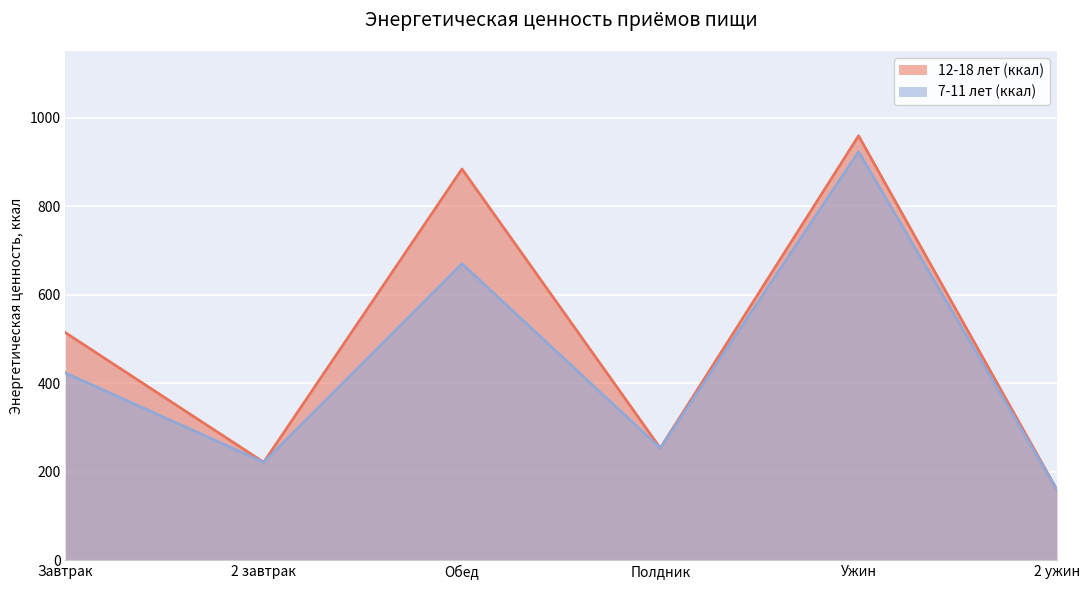

What is the value of the 7-11 лет (ккал) point at the 2nd from the left?

221